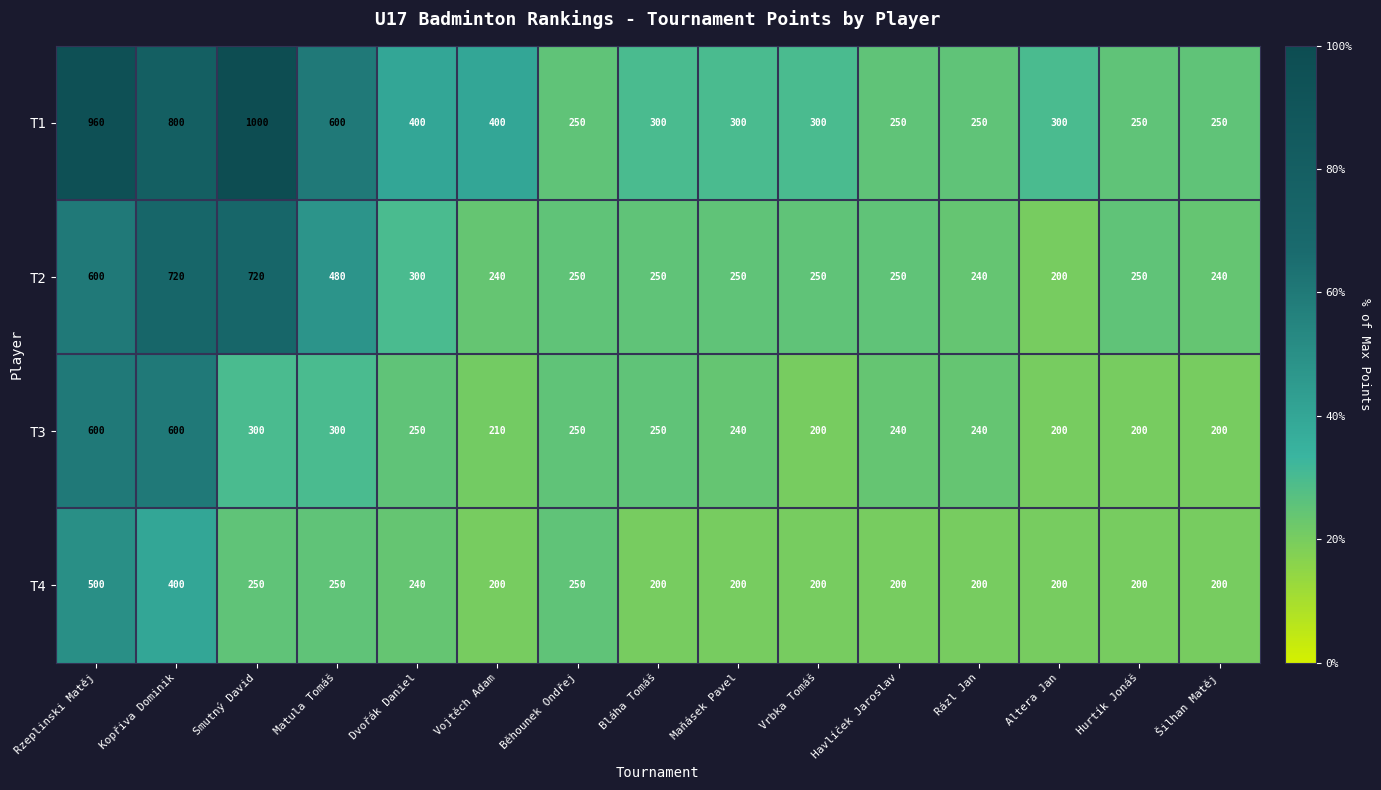

Which category has the highest value across all series?

Smutný David